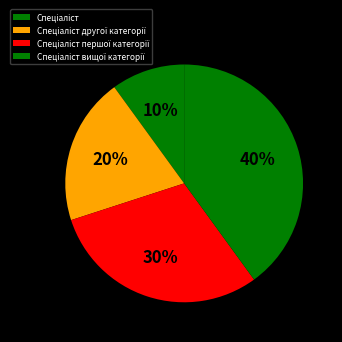

What percentage is the Спеціаліст slice, to the nearest percent?

10%